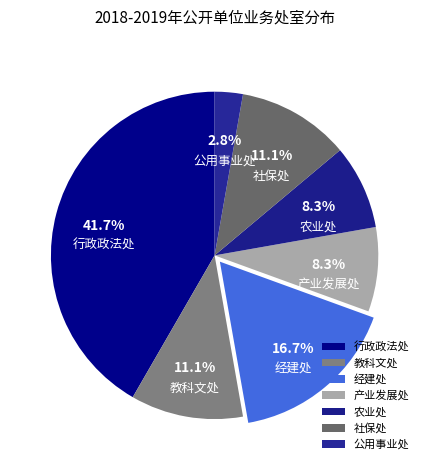

Approximately how many times larger is the value at 教科文处 compared to 公用事业处?

4.0